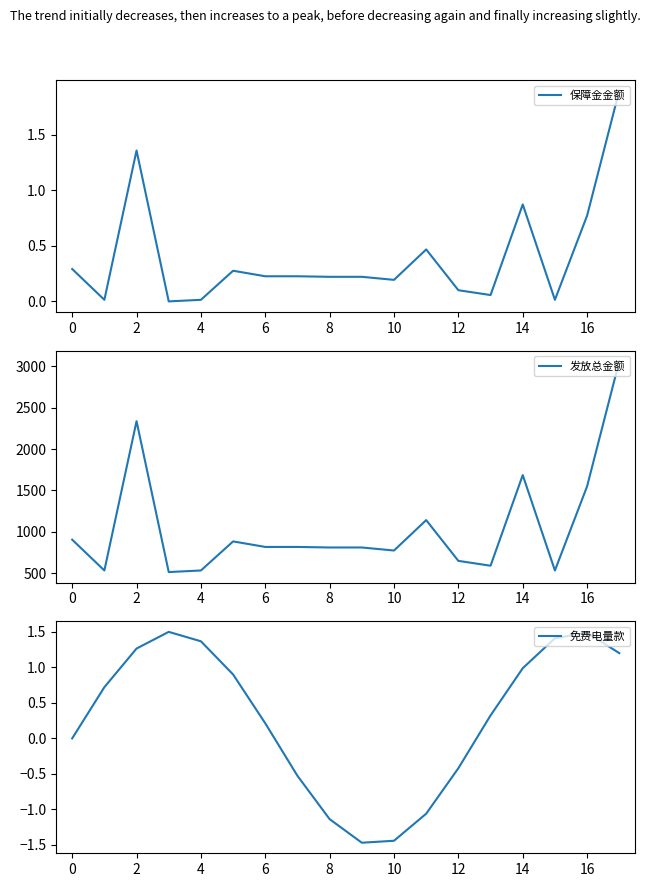

At which category does 保障金金额 reach its first local peak?

2